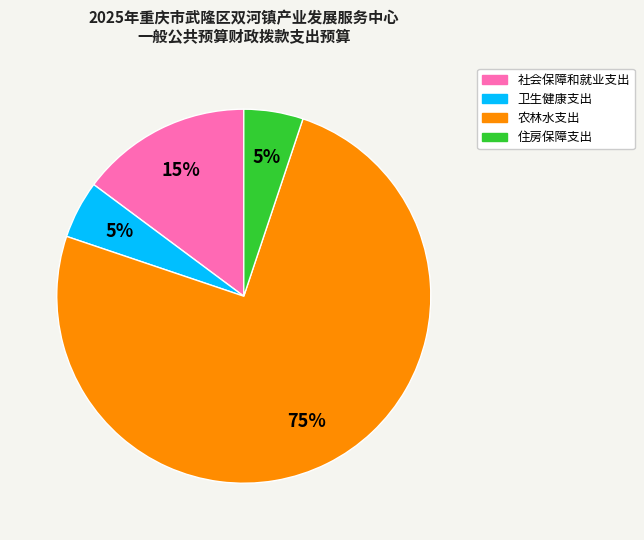

True or false: 住房保障支出 accounts for 5% of the total.

True